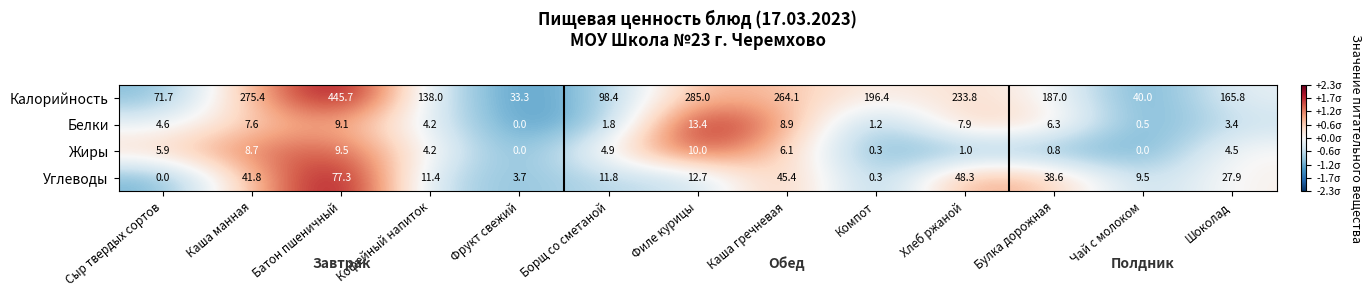

The Жиры series shows 4.5 at Филе курицы. True or false?

False